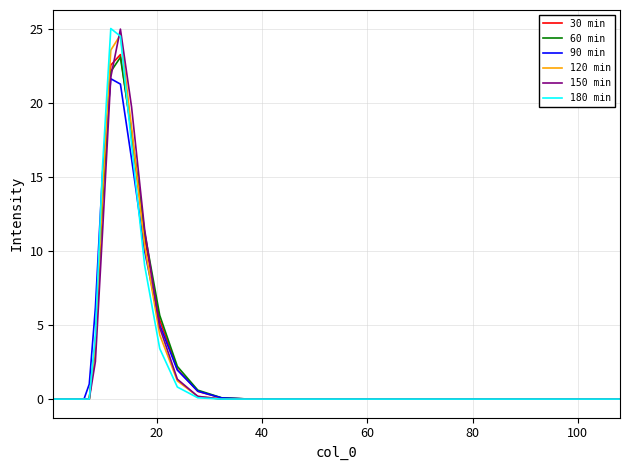

What is the maximum value for 150 min?

25.0